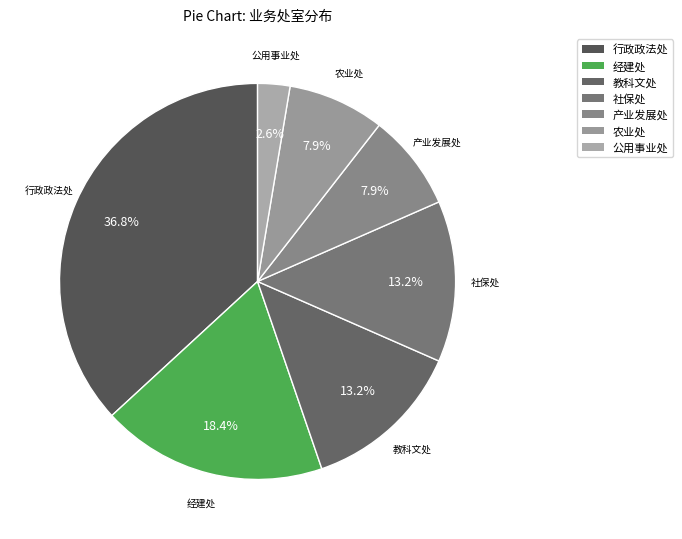

To the nearest percent, what is the combined percentage of 产业发展处 and 农业处?

16%